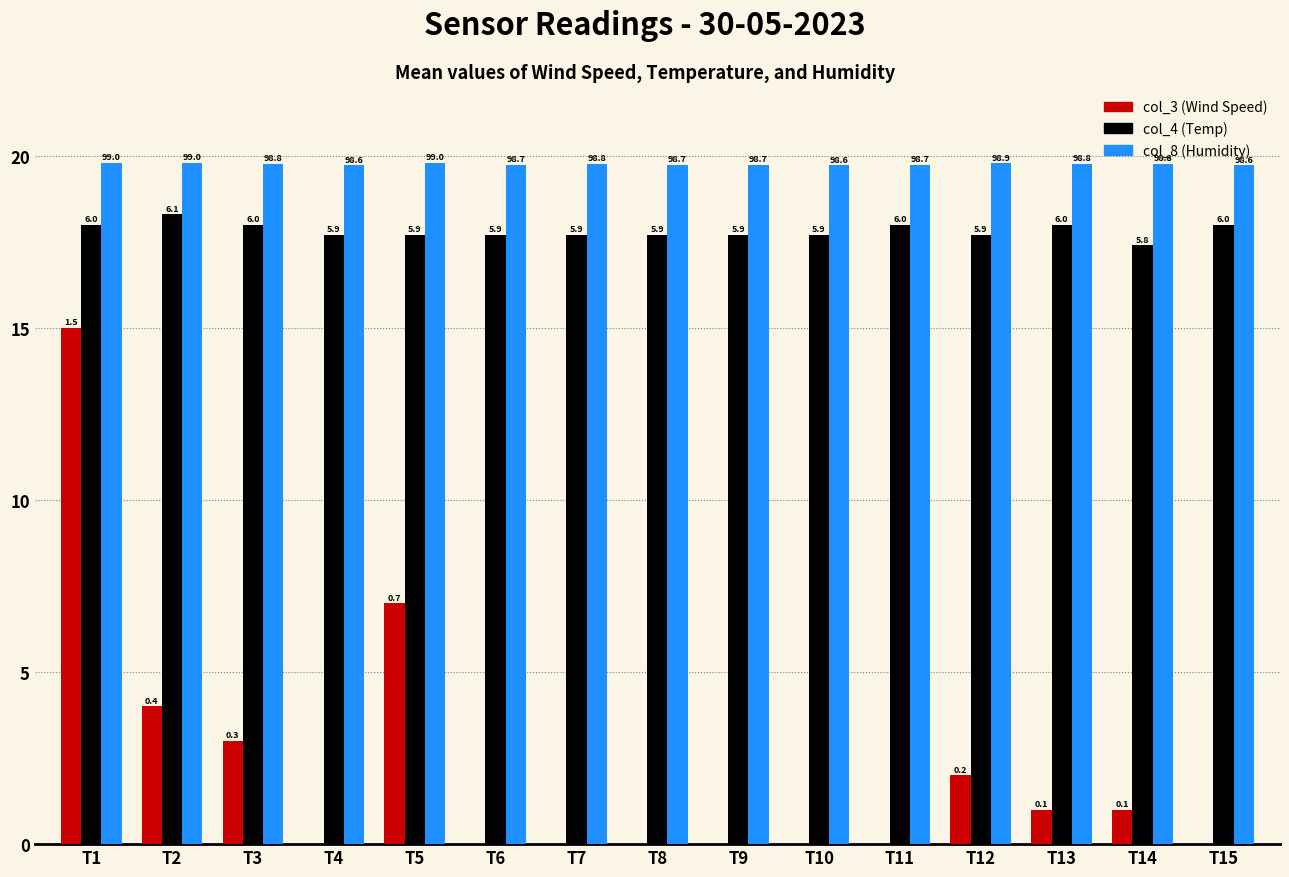

Reading right to left, transcribe all the data shown in this chart.

col_3 (Wind Speed): T15=0.0	T14=1.0	T13=1.0	T12=2.0	T11=0.0	T10=0.0	T9=0.0	T8=0.0	T7=0.0	T6=0.0	T5=7.0	T4=0.0	T3=3.0	T2=4.0	T1=15.0
col_4 (Temp): T15=18.0	T14=17.4	T13=18.0	T12=17.7	T11=18.0	T10=17.7	T9=17.7	T8=17.7	T7=17.7	T6=17.7	T5=17.7	T4=17.7	T3=18.0	T2=18.3	T1=18.0
col_8 (Humidity): T15=19.7	T14=19.8	T13=19.8	T12=19.8	T11=19.7	T10=19.7	T9=19.7	T8=19.7	T7=19.8	T6=19.7	T5=19.8	T4=19.7	T3=19.8	T2=19.8	T1=19.8